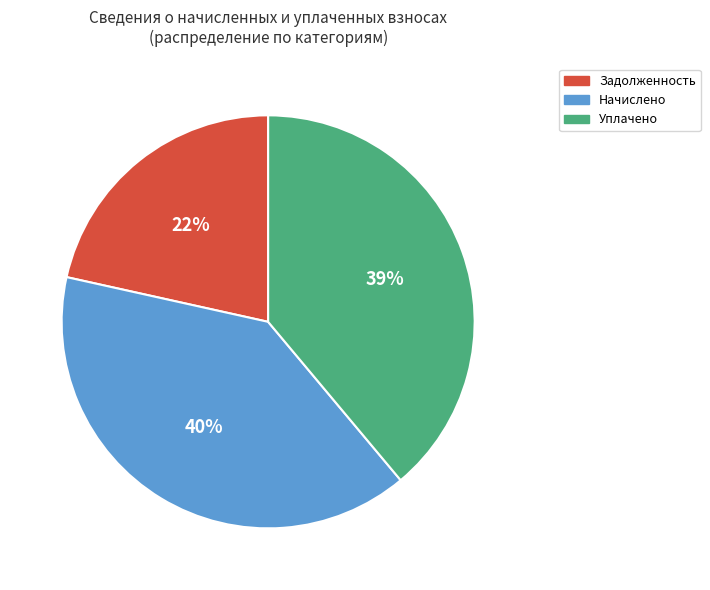

Does any single category account for the majority?

No